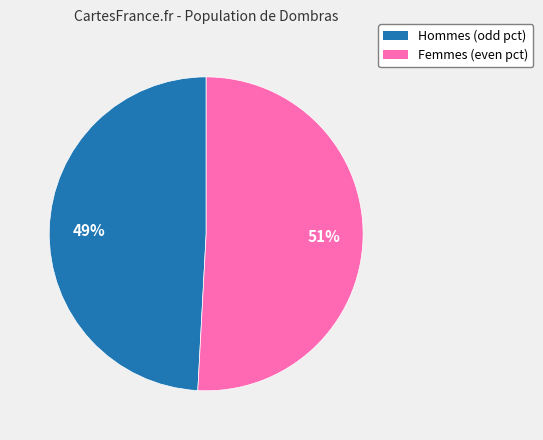

Is there a majority slice in this chart?

Yes